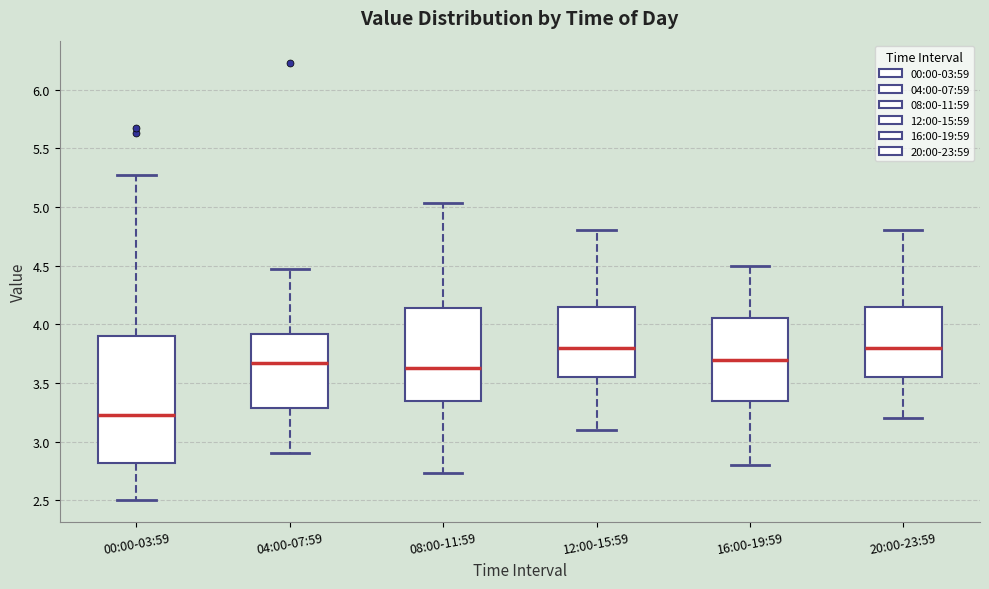

Reading left to right, transcribe this box plot: for each box, give where its median line is, the range the box spans, and where its two whiskers end, as read against the y-axis. The values are not printed on the chart, so give them approximately, as read against the axis.

00:00-03:59: median 3.25, box 2.80 to 3.90, whiskers 2.50 to 5.25
04:00-07:59: median 3.65, box 3.30 to 3.90, whiskers 2.90 to 4.45
08:00-11:59: median 3.65, box 3.35 to 4.15, whiskers 2.75 to 5.05
12:00-15:59: median 3.80, box 3.55 to 4.15, whiskers 3.10 to 4.80
16:00-19:59: median 3.70, box 3.35 to 4.05, whiskers 2.80 to 4.50
20:00-23:59: median 3.80, box 3.55 to 4.15, whiskers 3.20 to 4.80